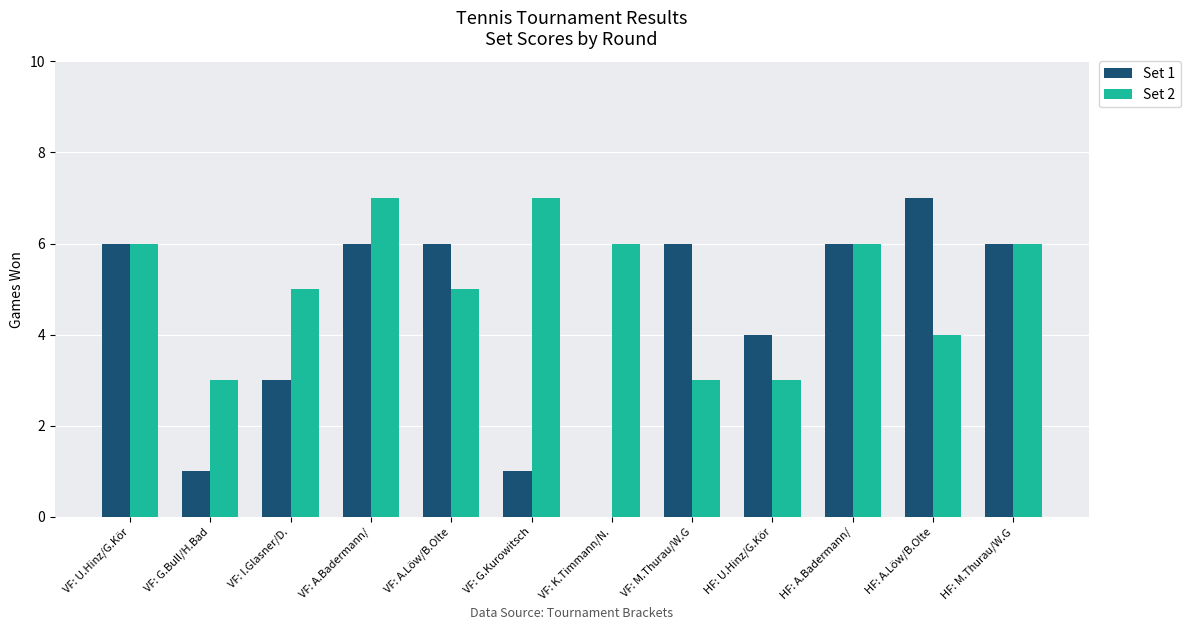

Count the Set 1 values in the range 3 to 6.

8